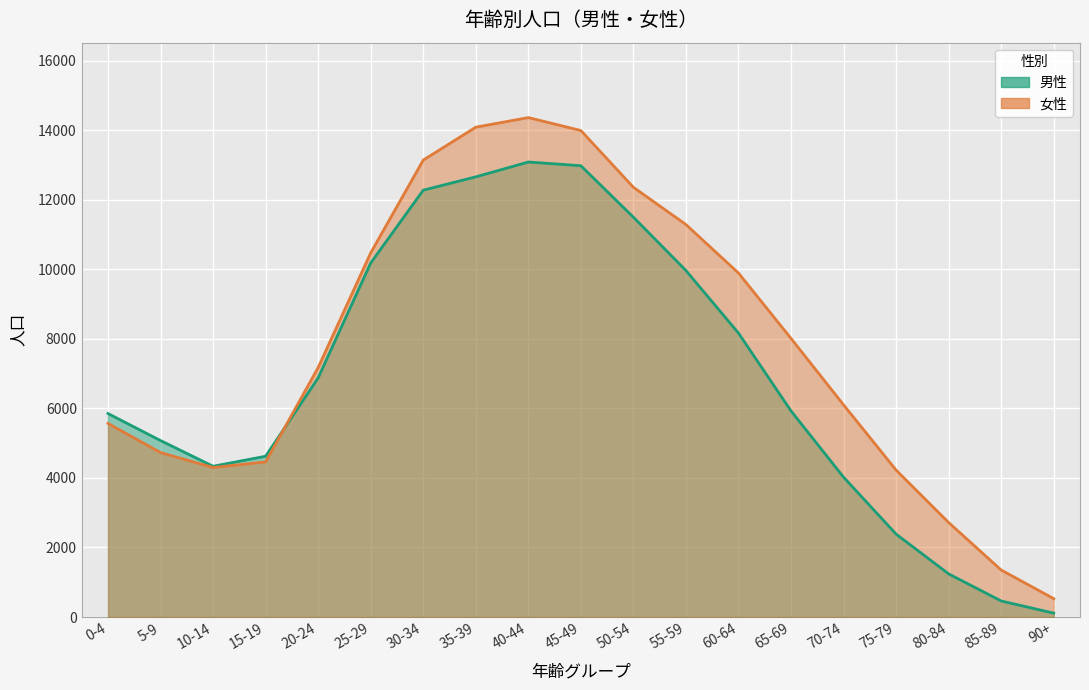

How many interior local valleys does the 女性 series have?

1